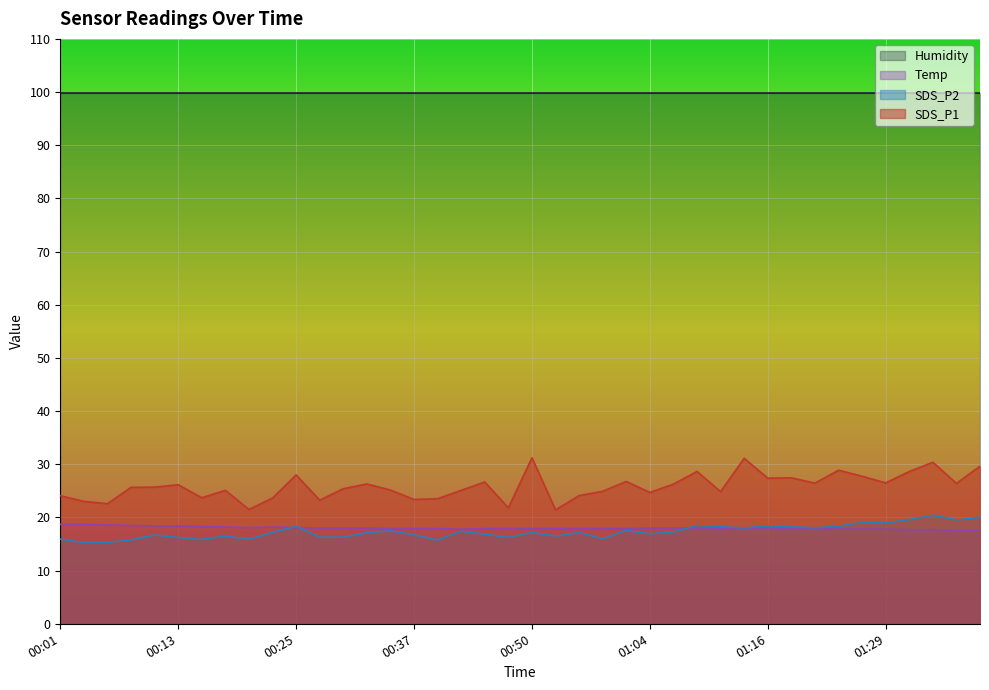

What is the value of the Temp point at the 29th from the left?

17.9